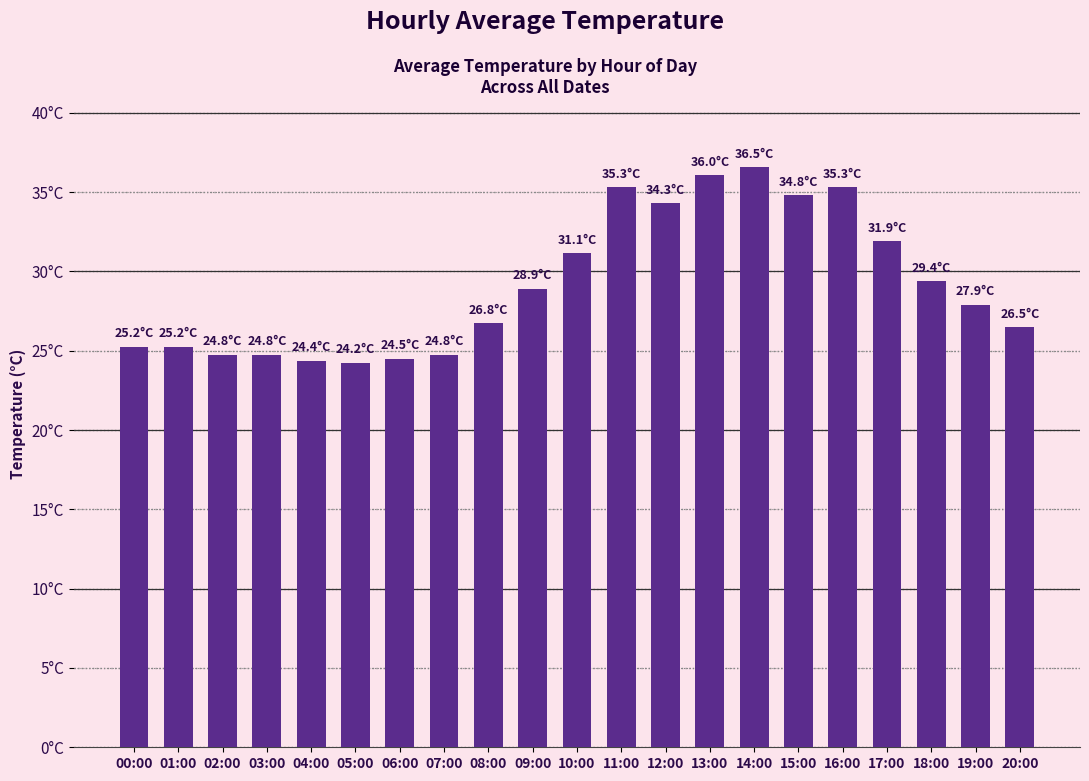

Is it true that the value at 11:00 is 35.3?

True